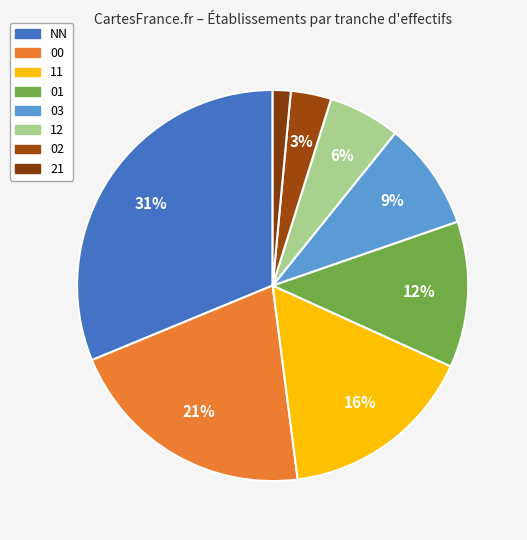

How many slices are in this pie chart?

8